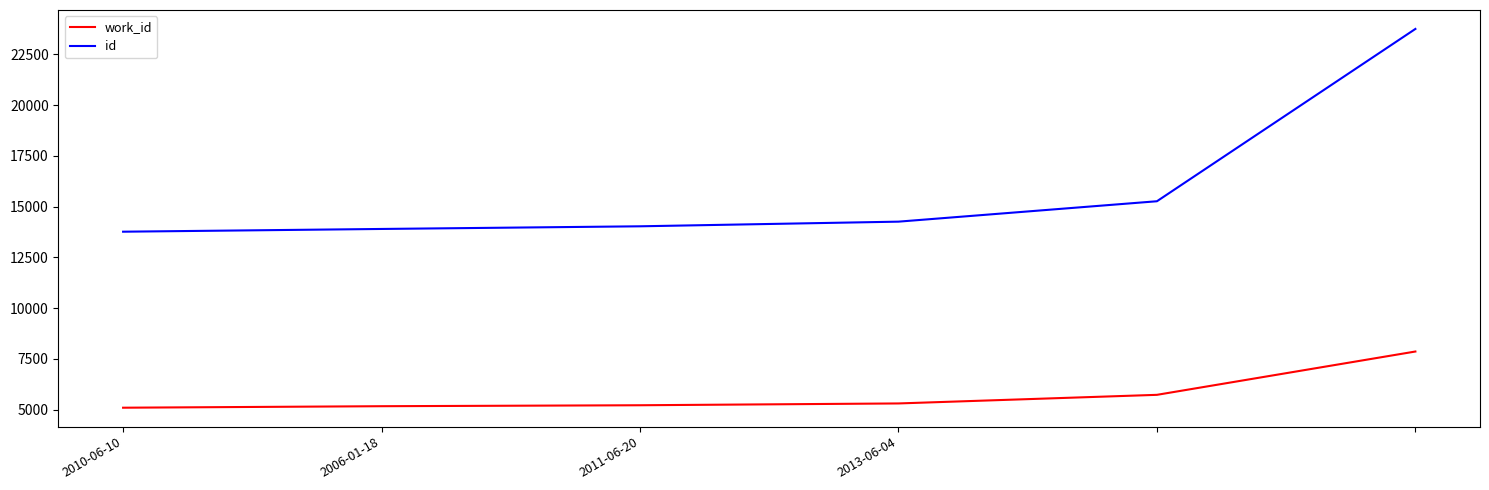

What is the highest value of the work_id series?

7860